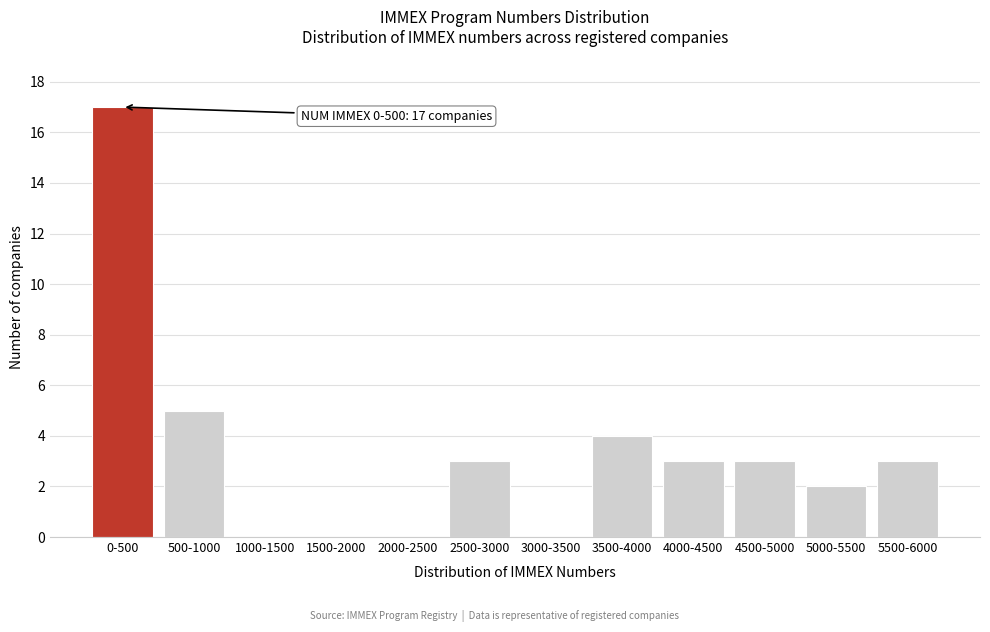

Reading left to right, what are all the values shown in this chart?

0-500=17	500-1000=5	1000-1500=0	1500-2000=0	2000-2500=0	2500-3000=3	3000-3500=0	3500-4000=4	4000-4500=3	4500-5000=3	5000-5500=2	5500-6000=3